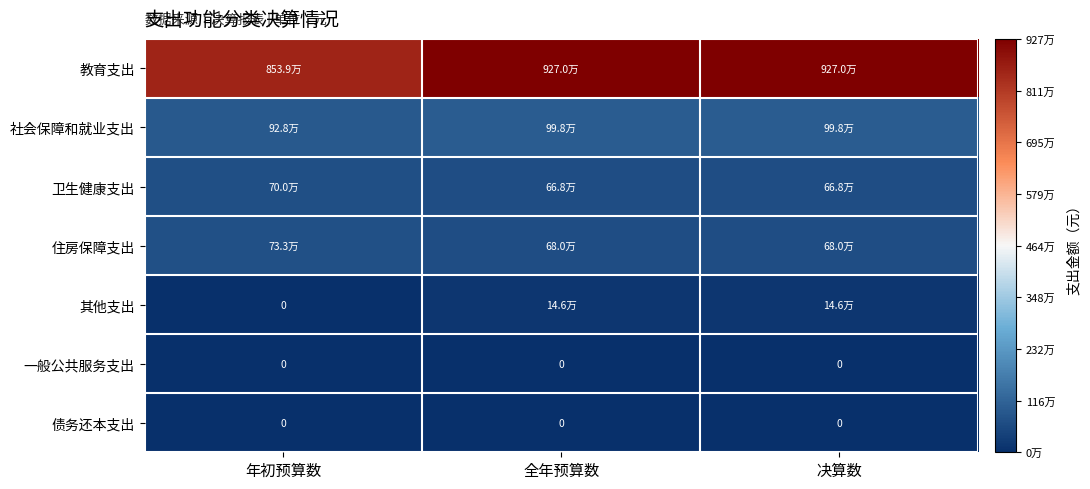

What is the average value of the 社会保障和就业支出 series?

974687.7